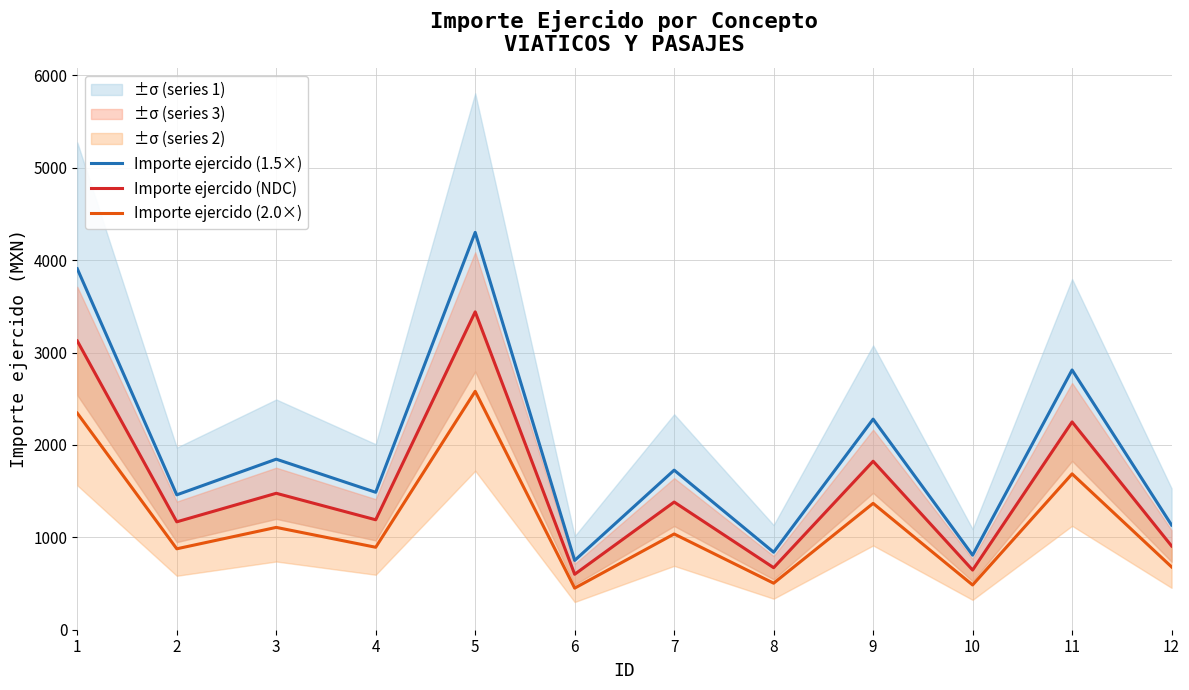

Reading left to right, transcribe all the data shown in this chart.

Importe ejercido (1.5×): 1=3906.3	2=1459.6	3=1845.5	4=1487.2	5=4300.0	6=750.0	7=1727.0	8=839.0	9=2279.0	10=807.0	11=2811.0	12=1133.0
Importe ejercido (NDC): 1=3125.1	2=1167.7	3=1476.4	4=1189.8	5=3440.0	6=600.0	7=1381.6	8=671.2	9=1823.2	10=645.6	11=2248.8	12=906.4
Importe ejercido (2.0×): 1=2343.8	2=875.7	3=1107.3	4=892.3	5=2580.0	6=450.0	7=1036.2	8=503.4	9=1367.4	10=484.2	11=1686.6	12=679.8